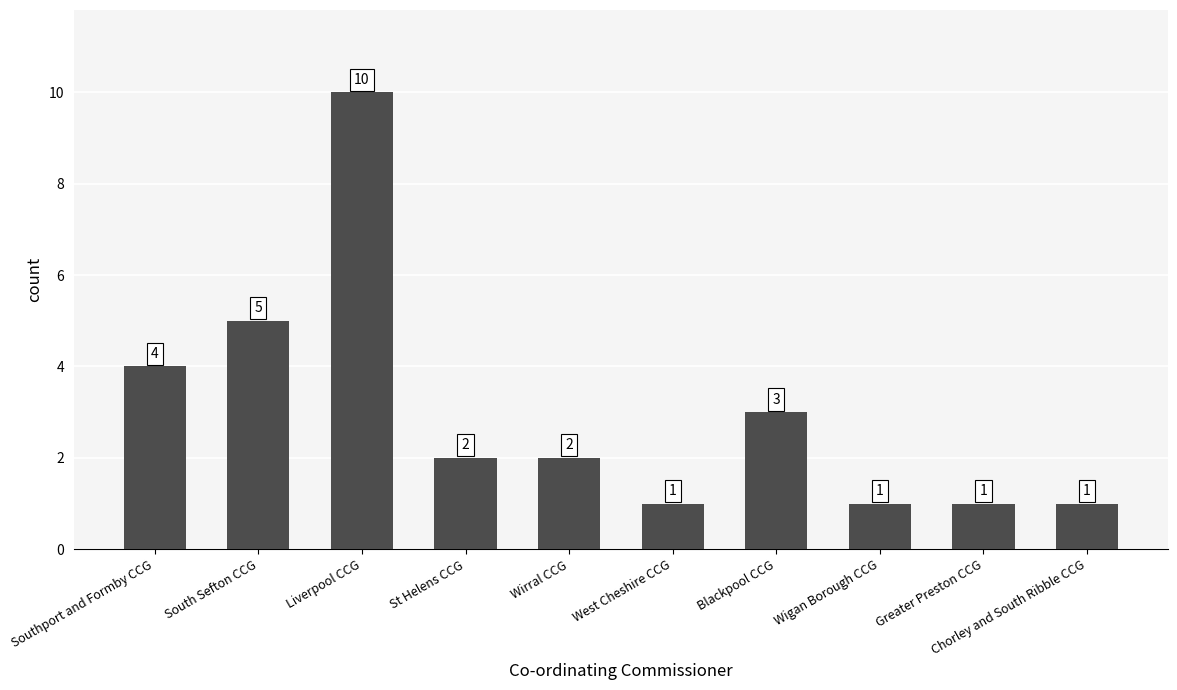

What is the sum of all values?

30